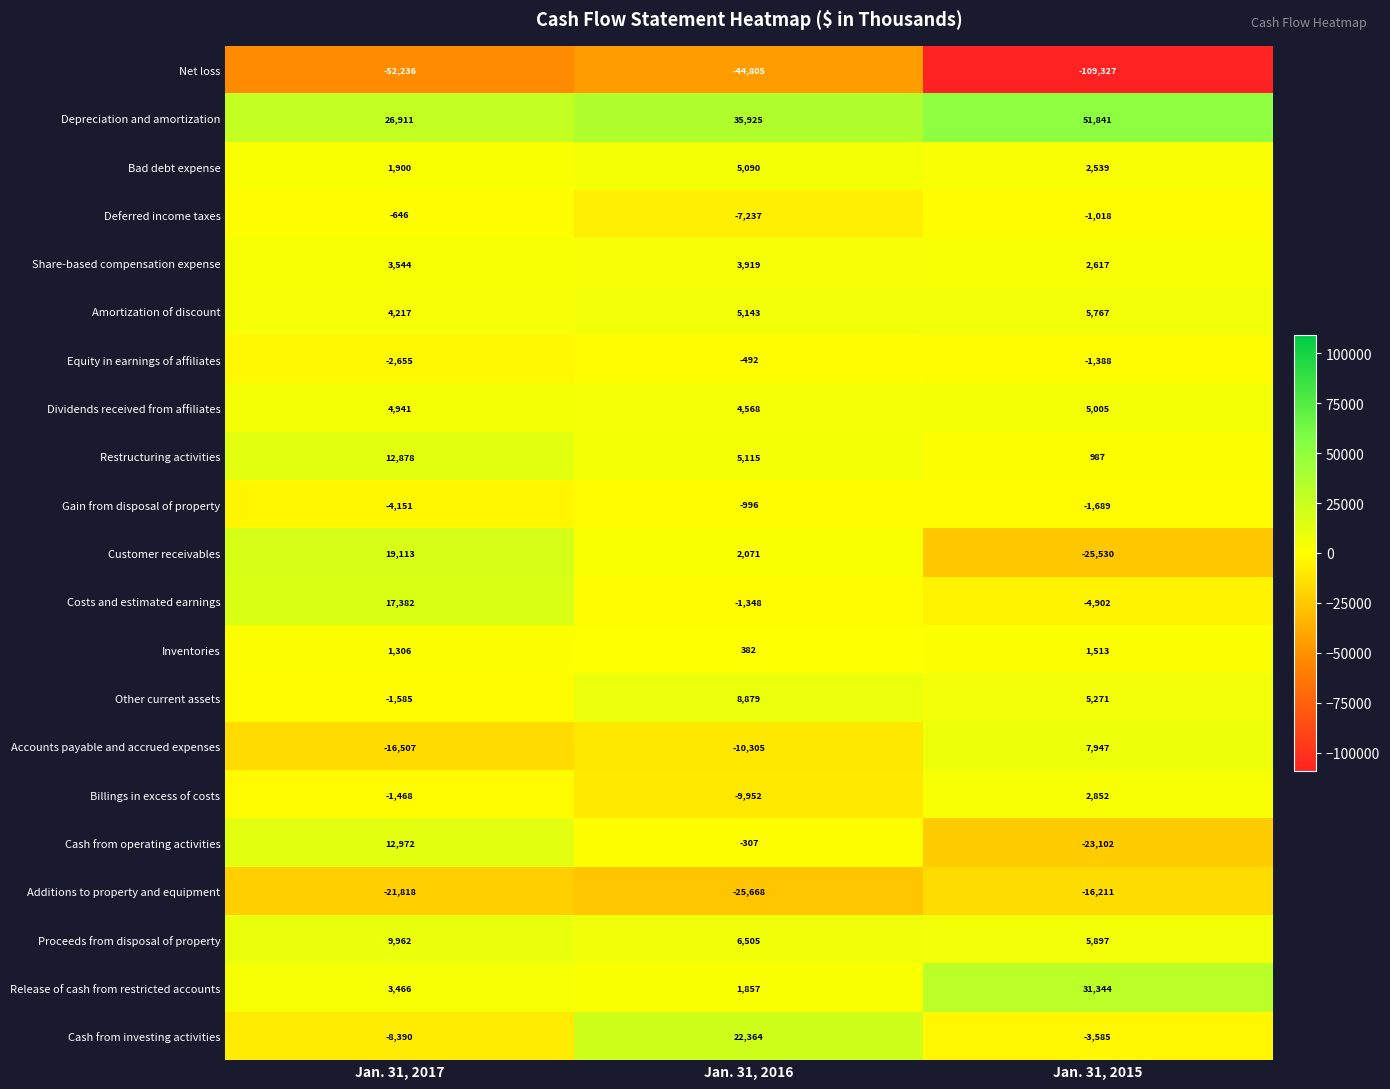

Which series has the largest total across all categories?

Depreciation and amortization